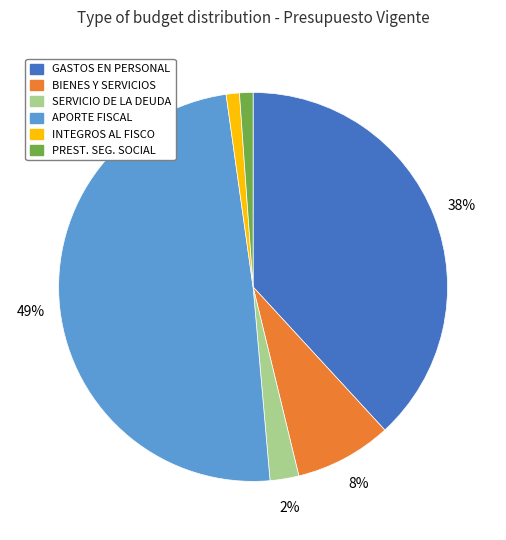

Is there a majority slice in this chart?

No